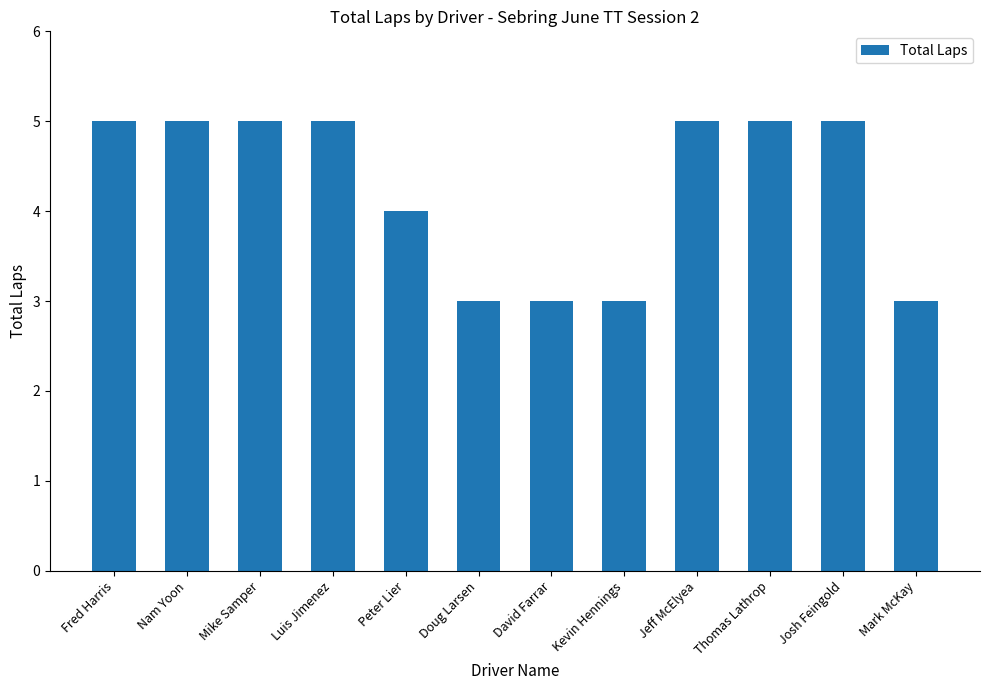

What is the change in value from Nam Yoon to Kevin Hennings?

-2